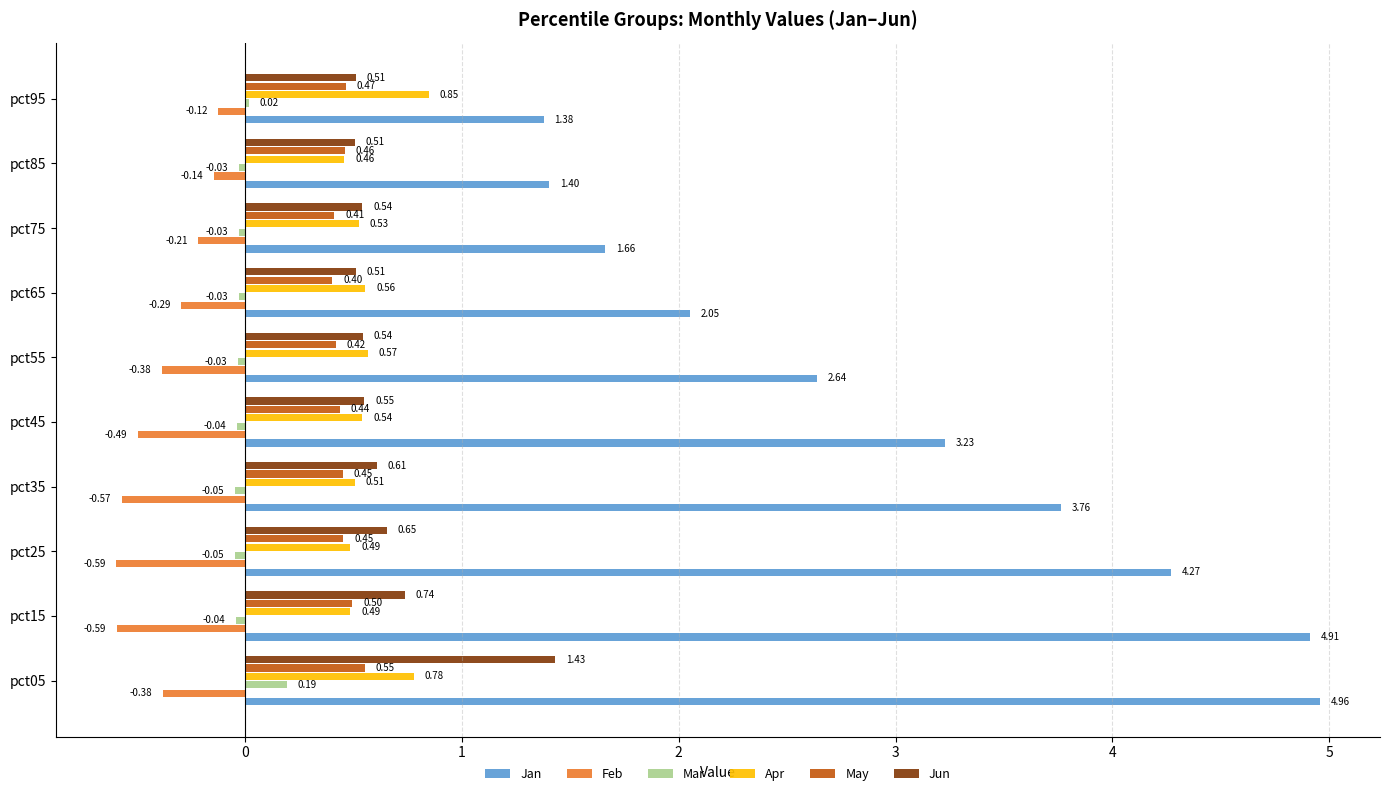

What is the sum of all Jan values?

30.3